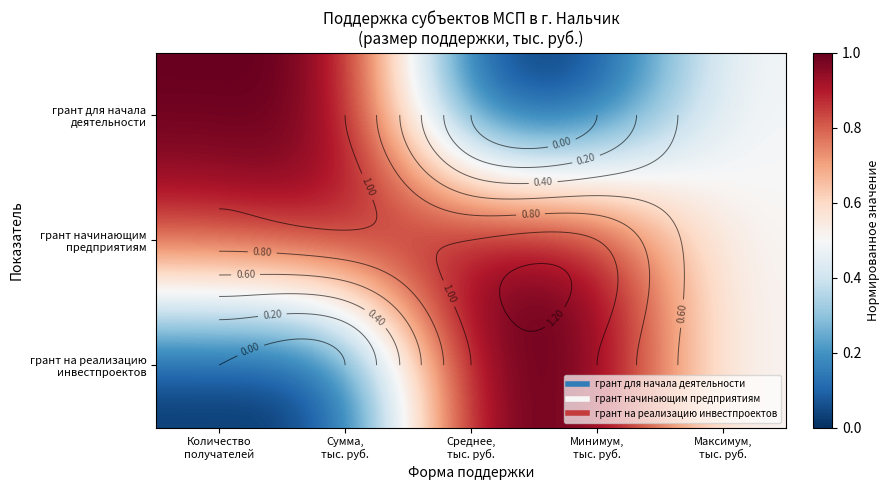

Rank the series by their maximum value, from lowest to highest.

грант для начала деятельности, грант начинающим предприятиям, грант на реализацию инвестпроектов